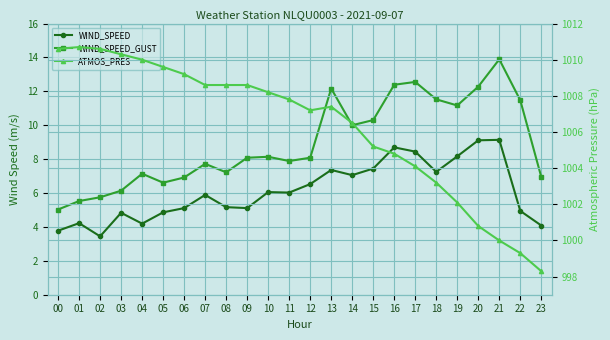

Which series has the largest total across all categories?

ATMOS_PRES